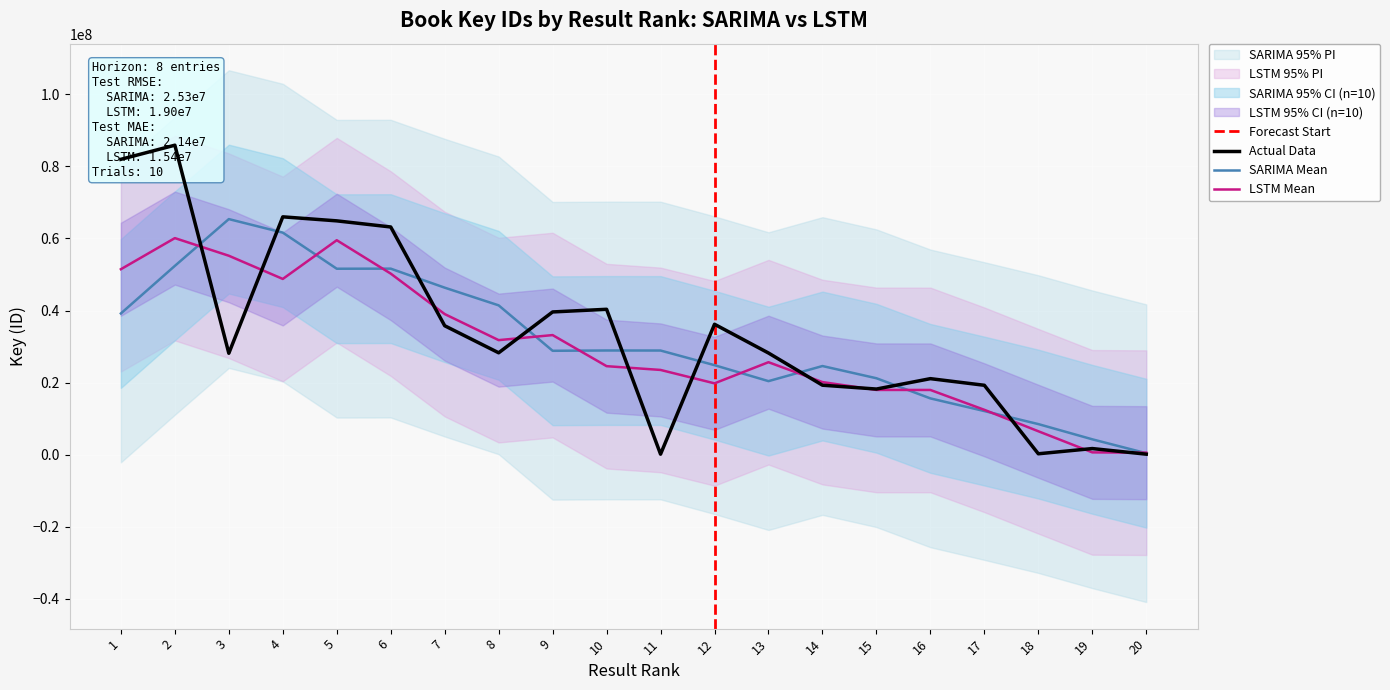

What is the difference between the values at 12 and 19?

34480675